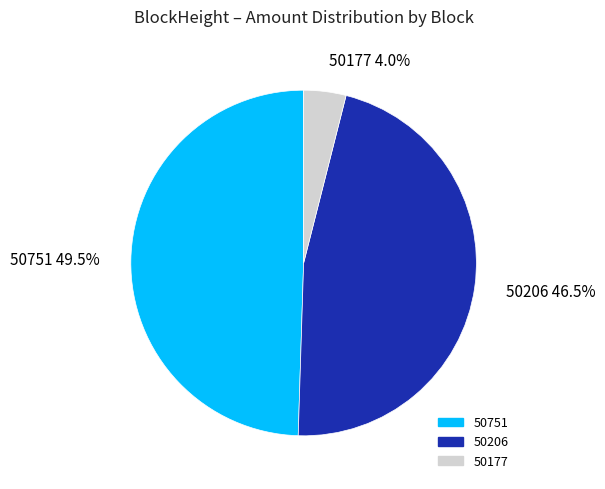

To the nearest percent, what percentage of the pie is 50177?

4%